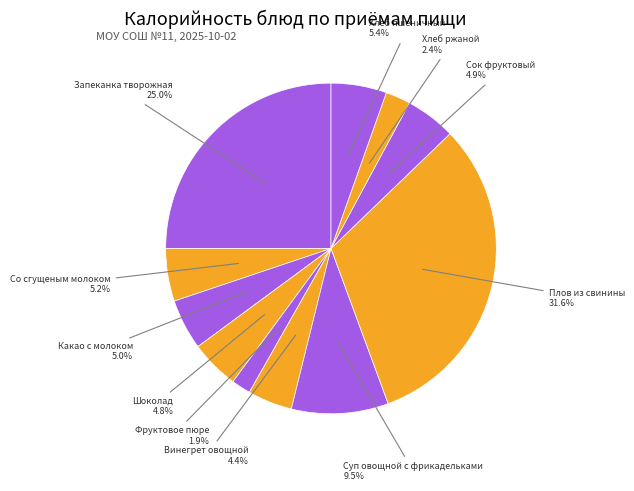

Which slice is the smallest?

Фруктовое пюре